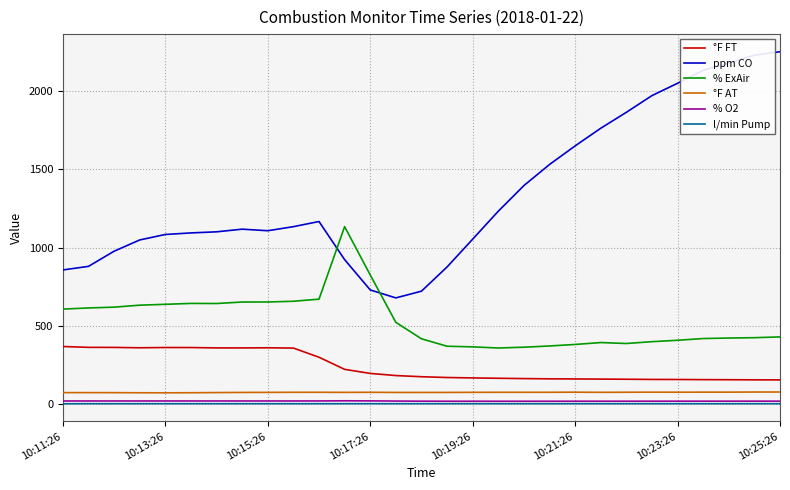

Which series has the largest total across all categories?

ppm CO